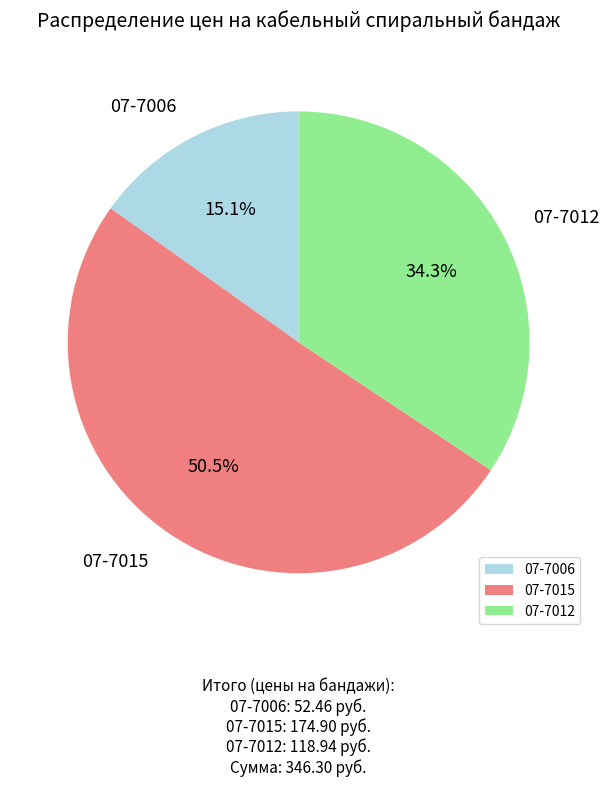

How many segments does this pie chart have?

3